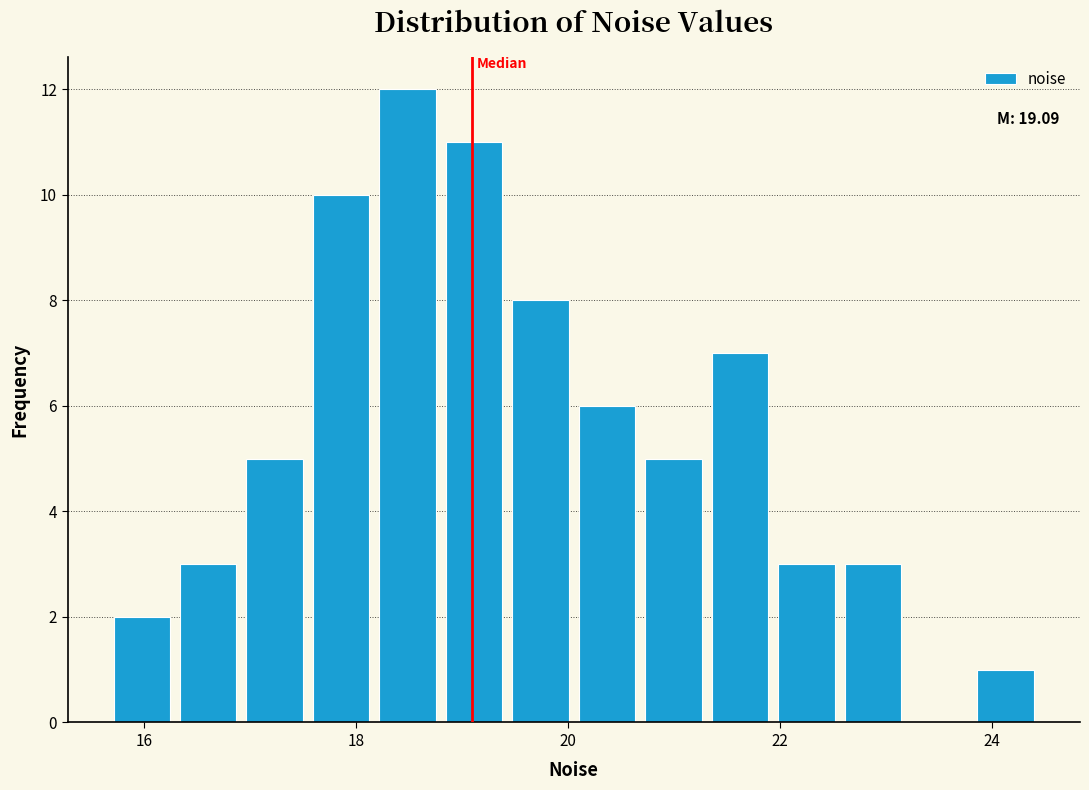

Around what value on the x-axis is the tallest bar? Give the approximate position of its centre, as read against the axis.

18.4